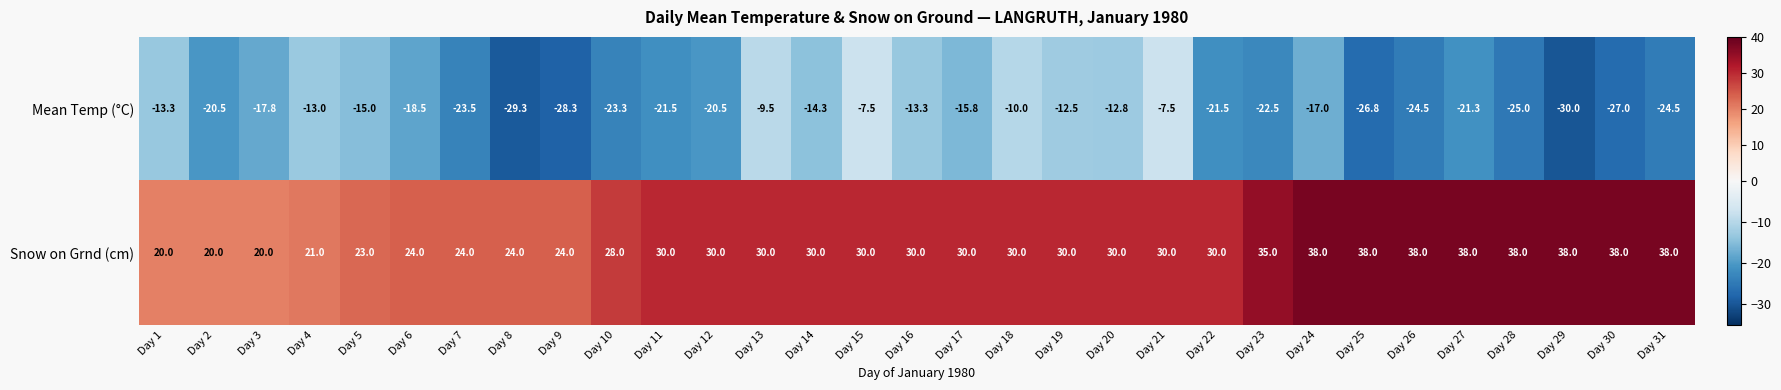

What is the average value of the Snow on Grnd (cm) series?

29.9